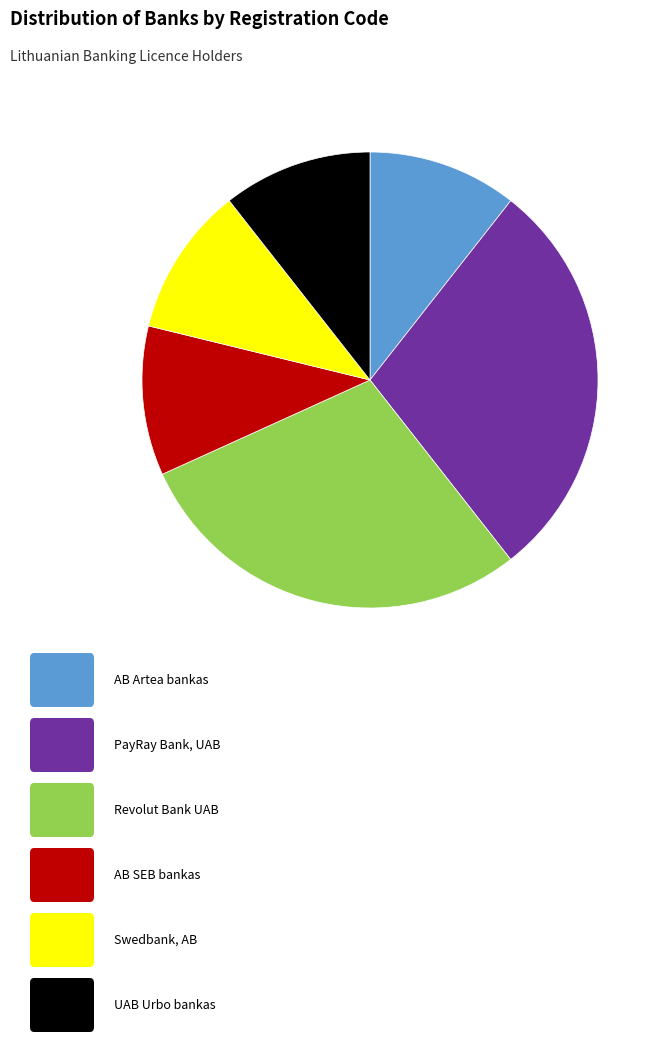

Is there any slice that represents more than half of the pie?

No